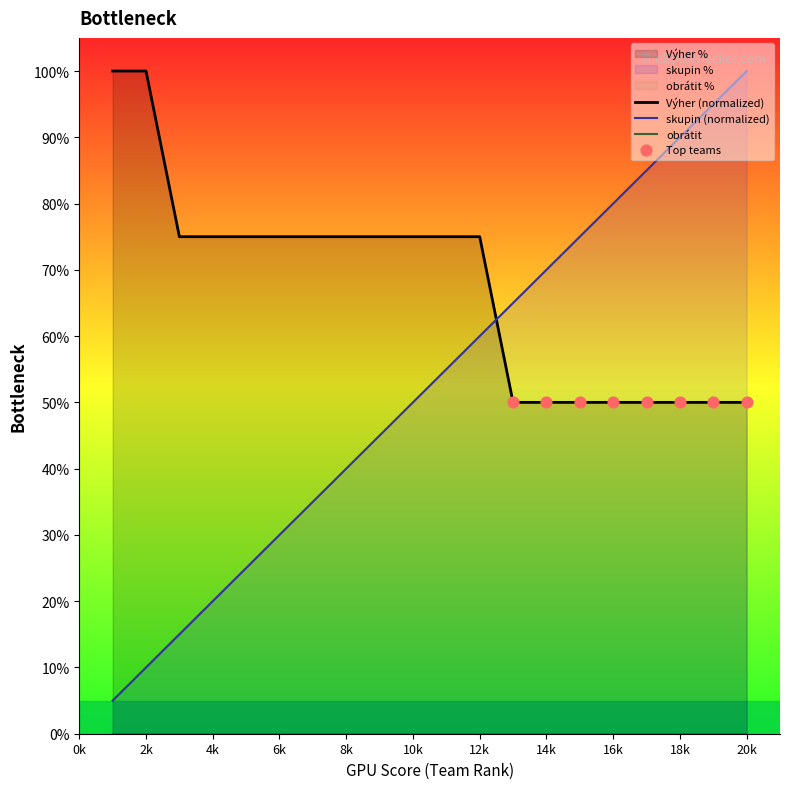

What is the total value across all series at 6k?

105.0